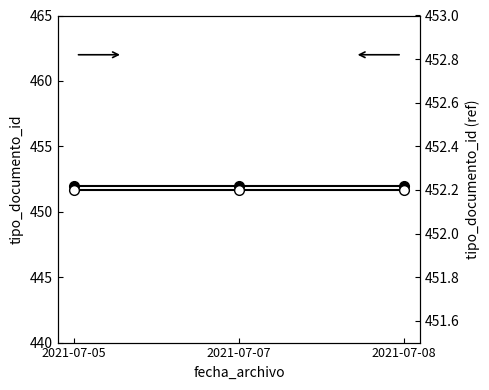

List the series in order of their peak value, lowest first.

tipo_documento_id, tipo_documento_id (scaled)